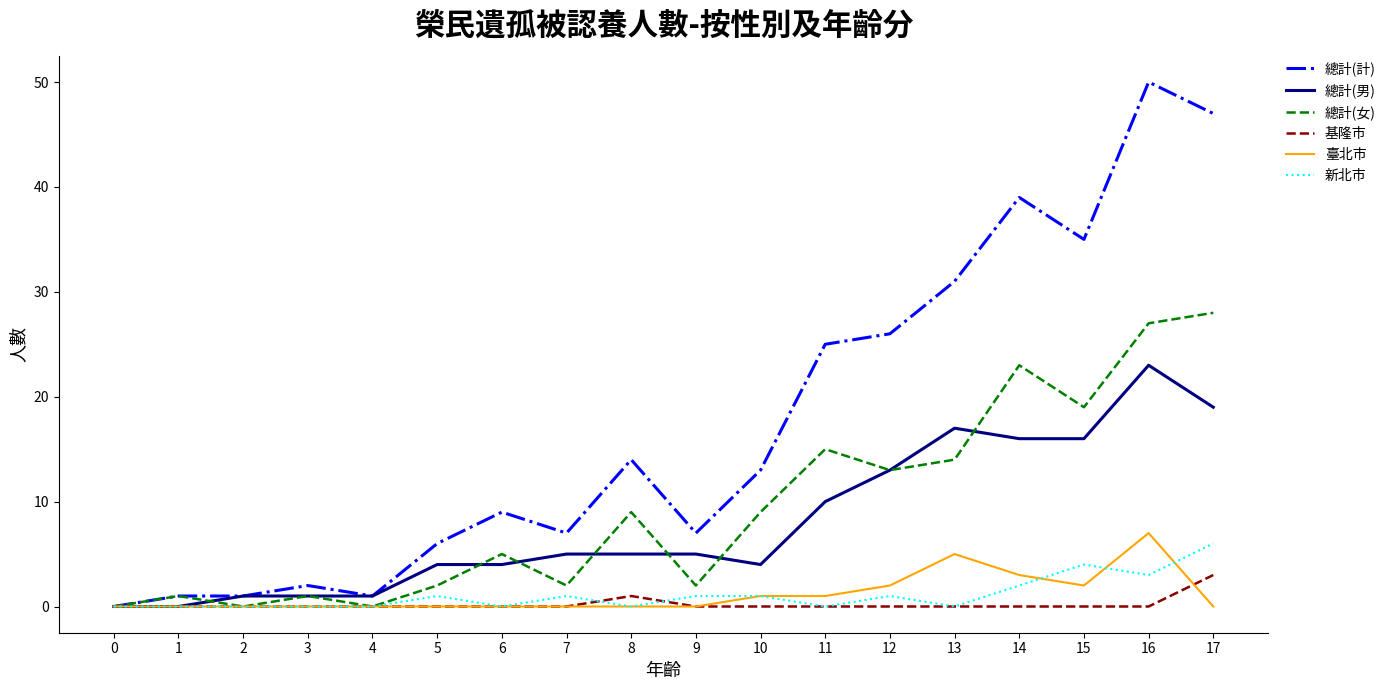

What is the sum of all 總計(計) values?

314